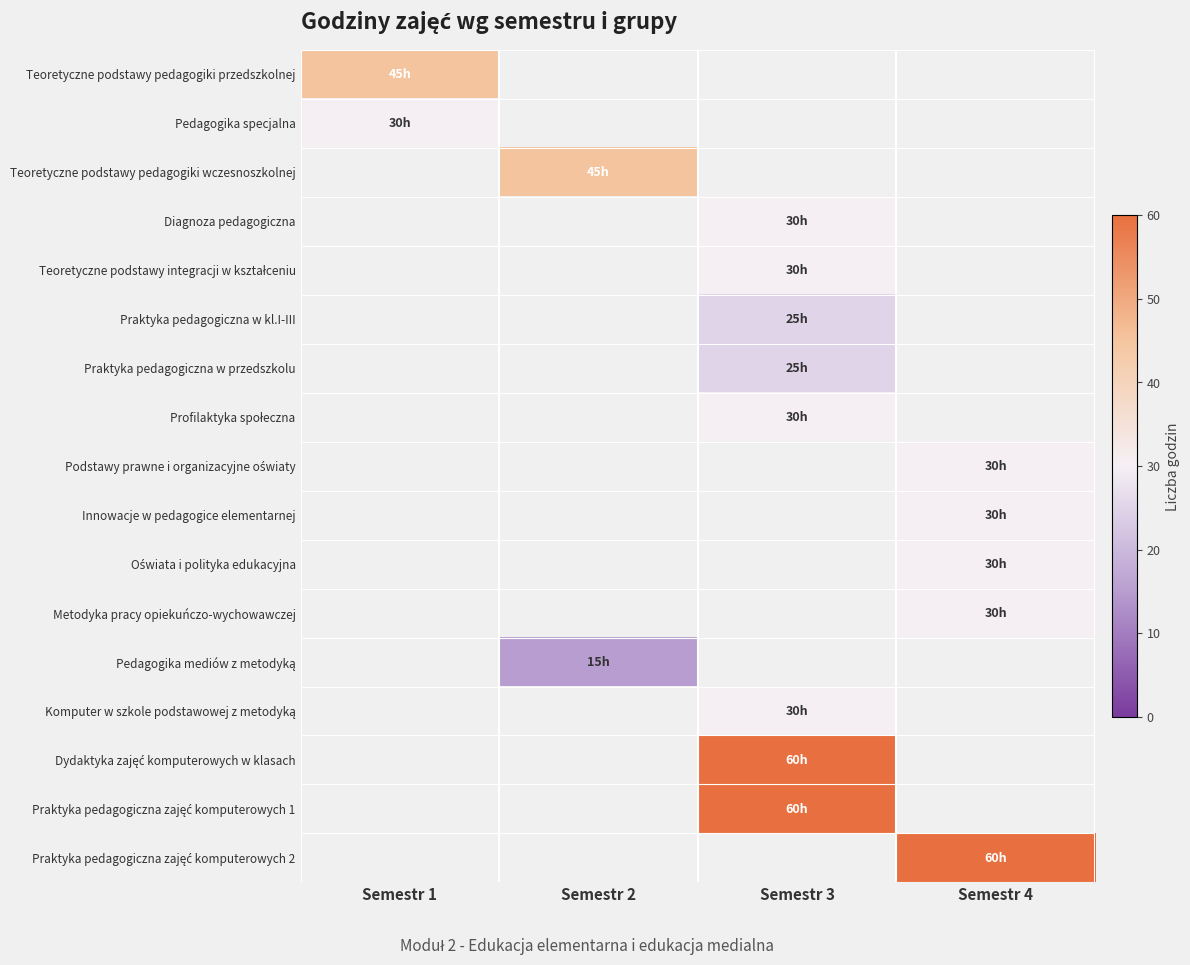

Which has a higher value, Semestr 4 or Semestr 3?

Semestr 3